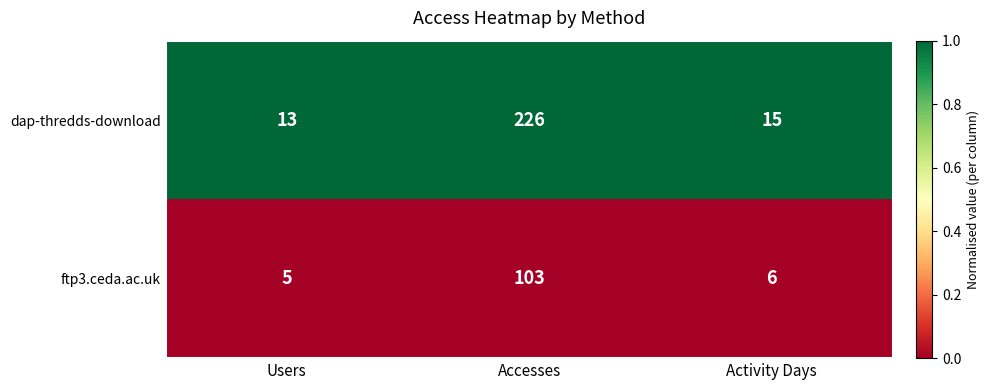

Which series has the largest total across all categories?

dap-thredds-download